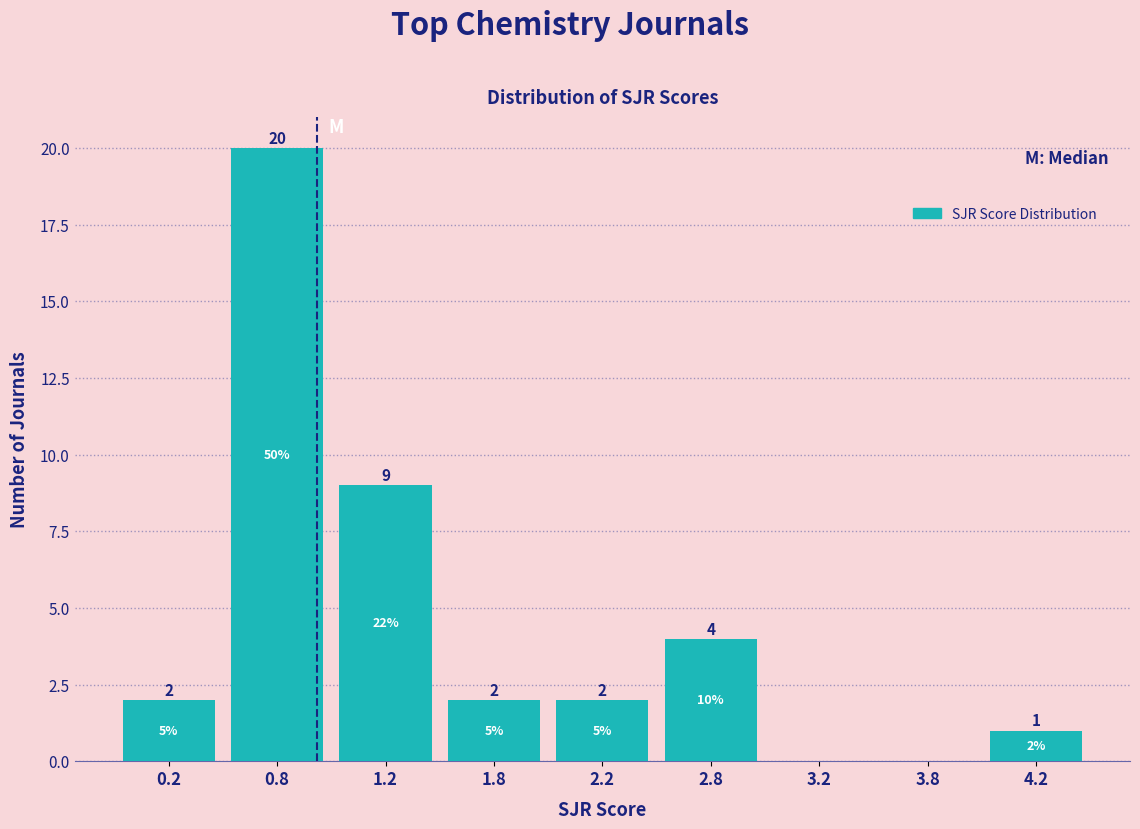

Reading right to left, list all the values displayed in this chart.

4.2=1	3.8=0	3.2=0	2.8=4	2.2=2	1.8=2	1.2=9	0.8=20	0.2=2